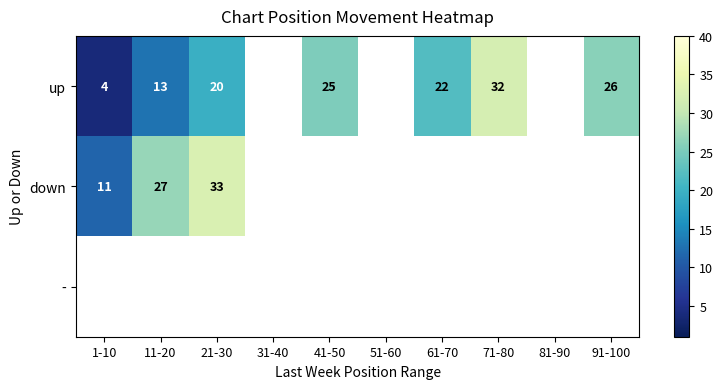

What value does the down series have at 21-30?

32.7